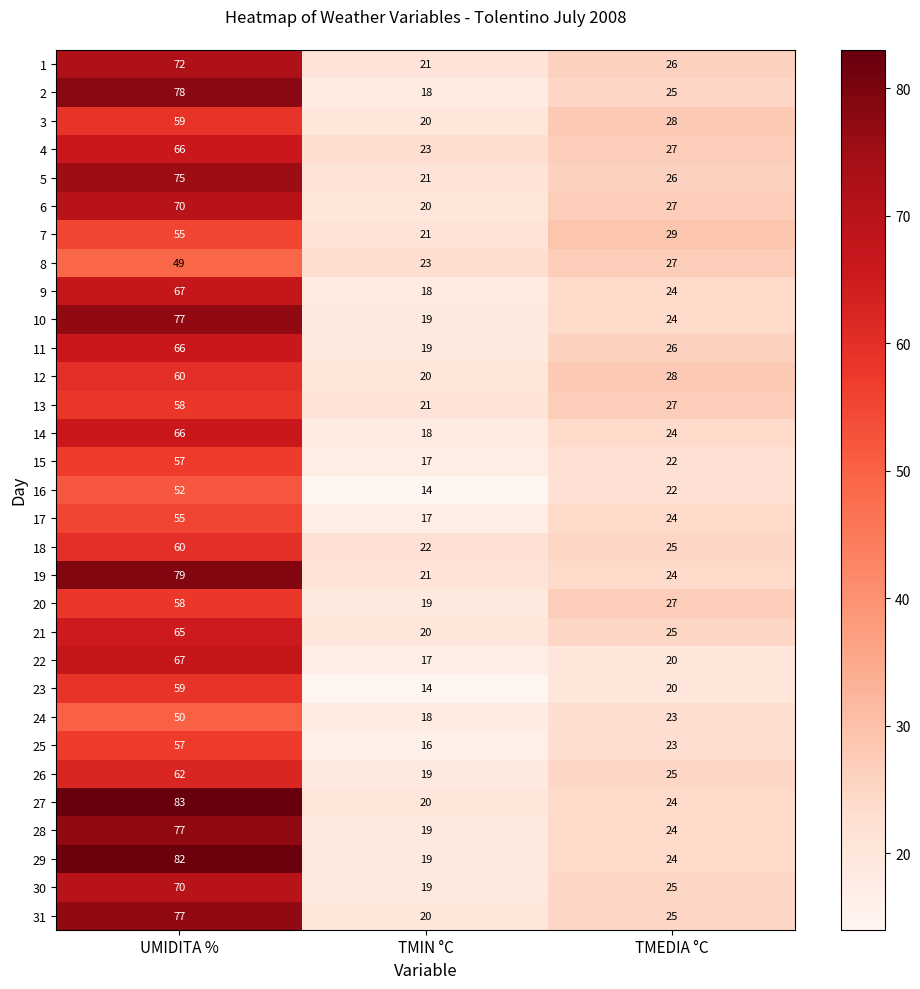

What is the difference between the highest and lowest values at TMEDIA °C?

9